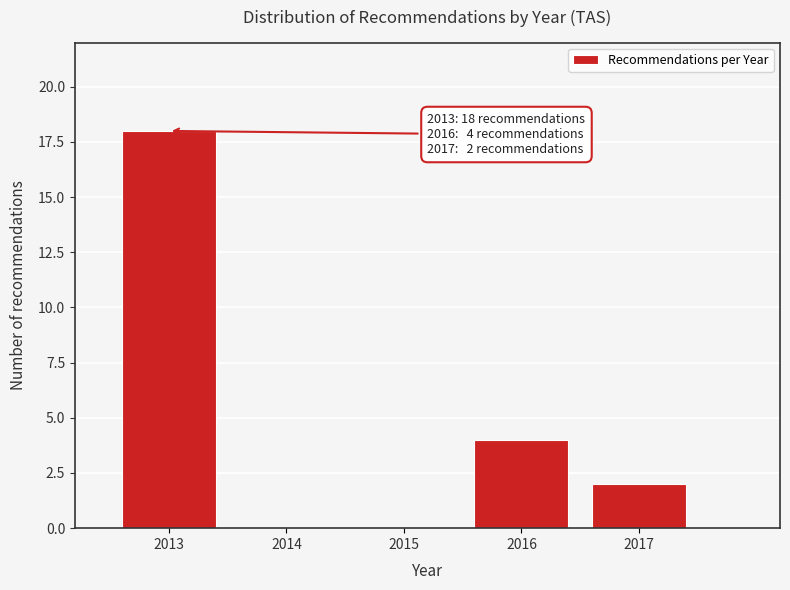

Which range on the x-axis has the tallest bar?

2012.5 to 2013.5